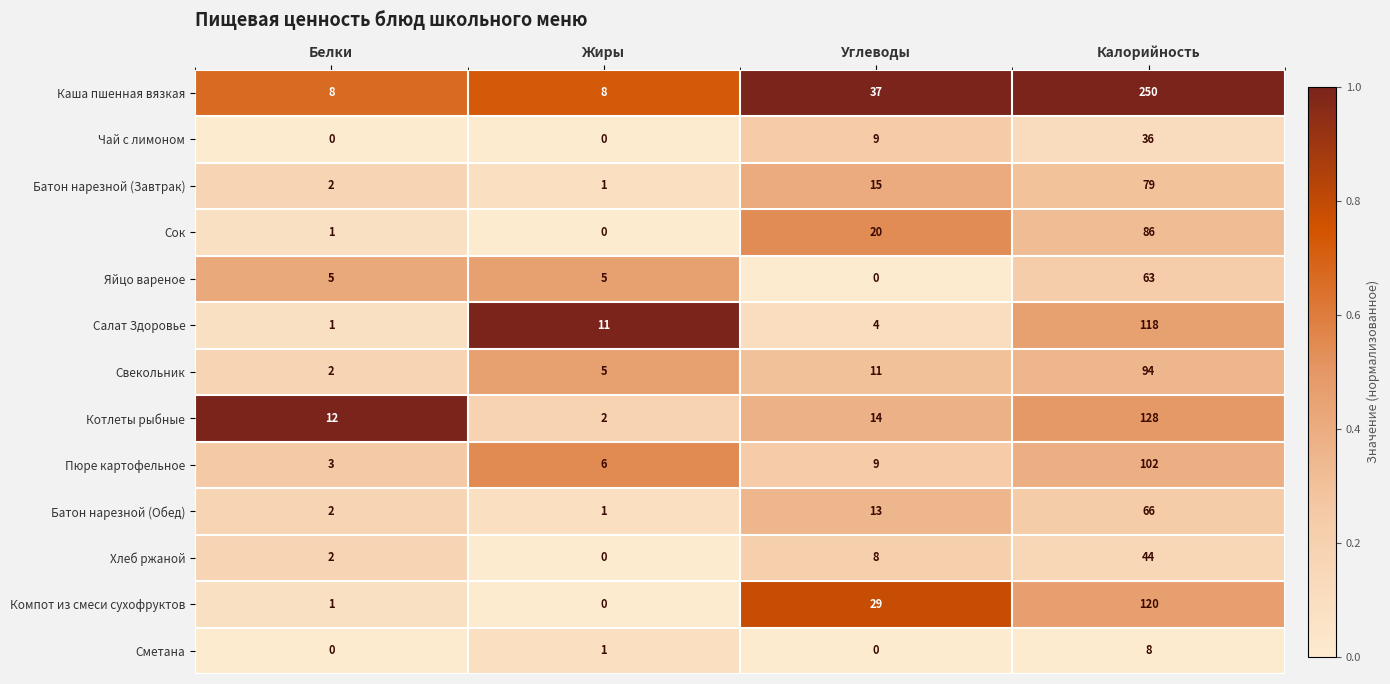

Is the value of Свекольник at Жиры greater than the value of Сок at Жиры?

Yes